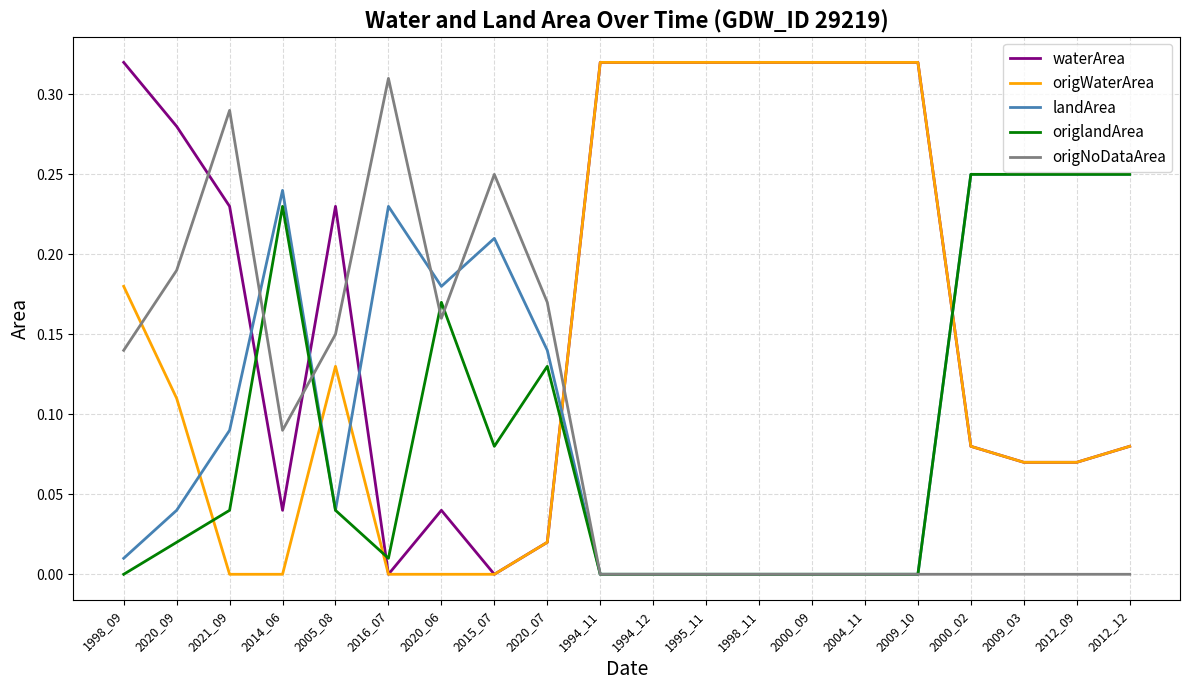

True or false: origNoDataArea and origWaterArea intersect in this chart.

True